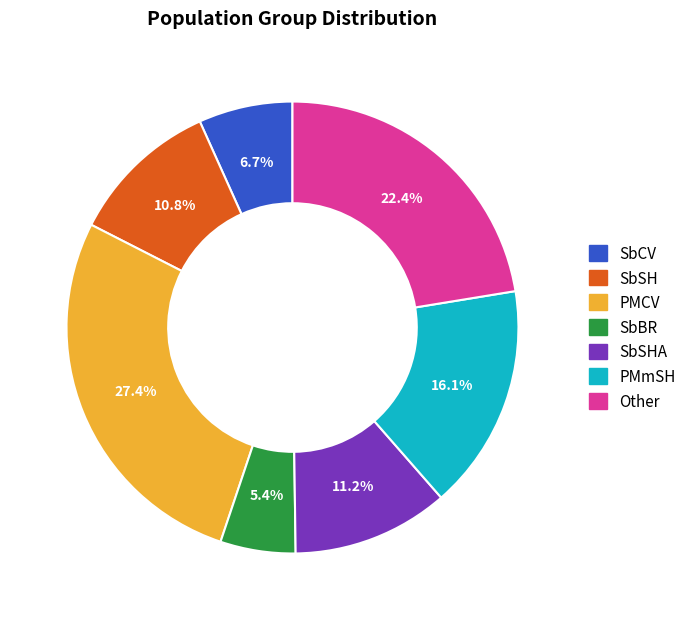

Count the number of slices in the pie.

7